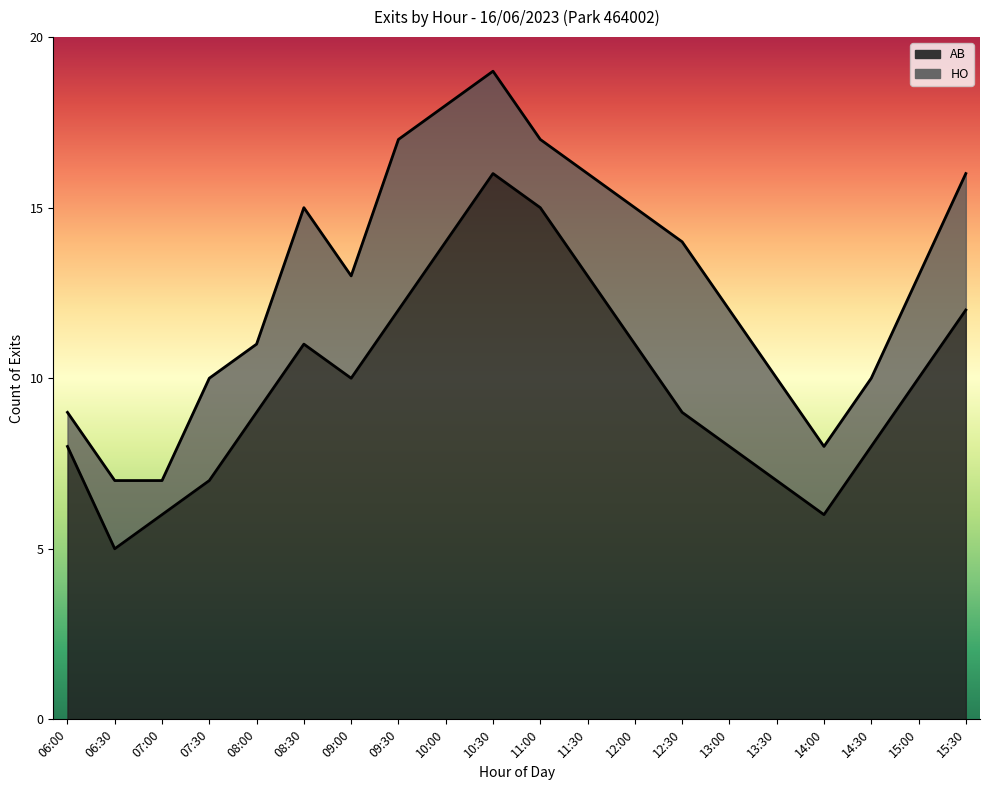

What position from the right is 06:00?

20